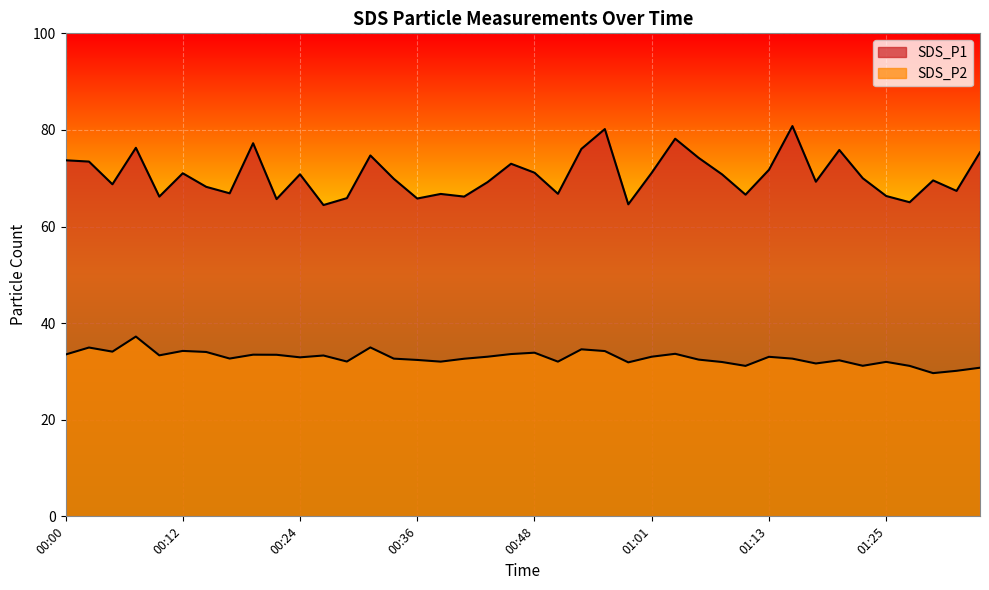

What are all the series names shown in the legend?

SDS_P1, SDS_P2